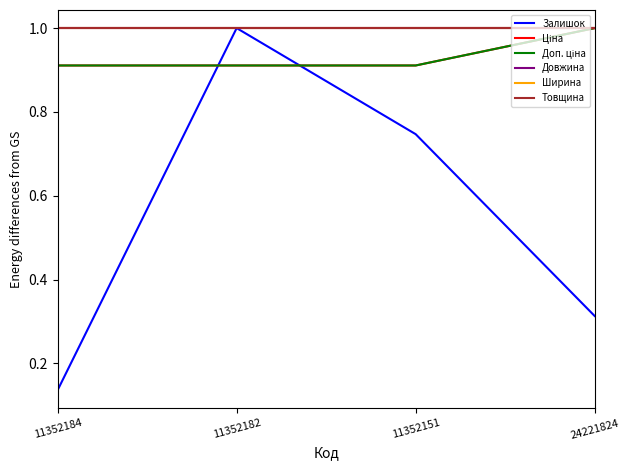

Between 11352184 and 11352182, which series saw the biggest shift?

Залишок